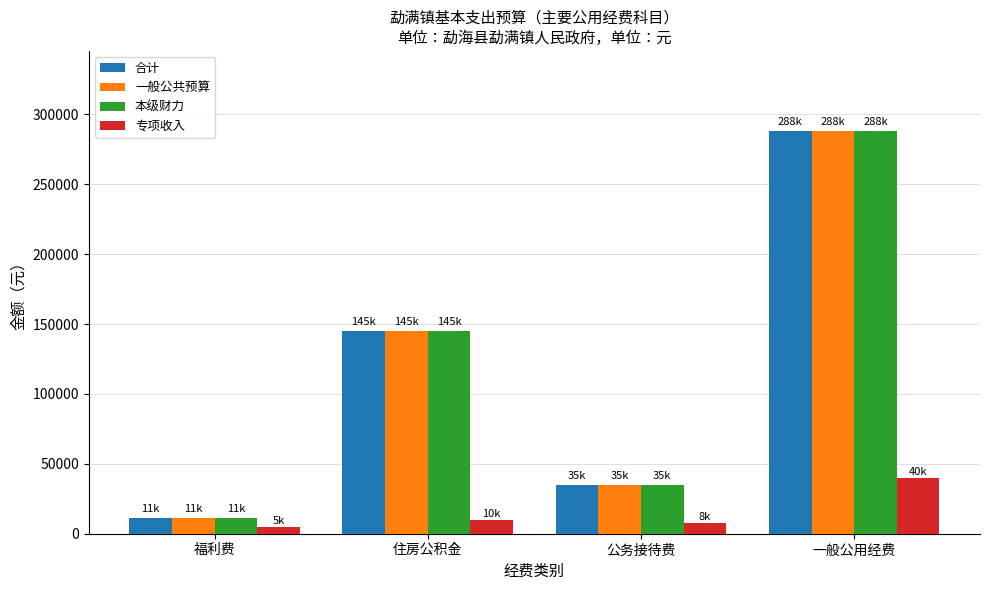

Reading left to right, what are all the values shown in this chart?

合计: 福利费=11282.4	住房公积金=144826.6	公务接待费=35000.0	一般公用经费=287772.6
一般公共预算: 福利费=11282.4	住房公积金=144826.6	公务接待费=35000.0	一般公用经费=287772.6
本级财力: 福利费=11282.4	住房公积金=144826.6	公务接待费=35000.0	一般公用经费=287772.6
专项收入: 福利费=5000.0	住房公积金=10000.0	公务接待费=8000.0	一般公用经费=40000.0